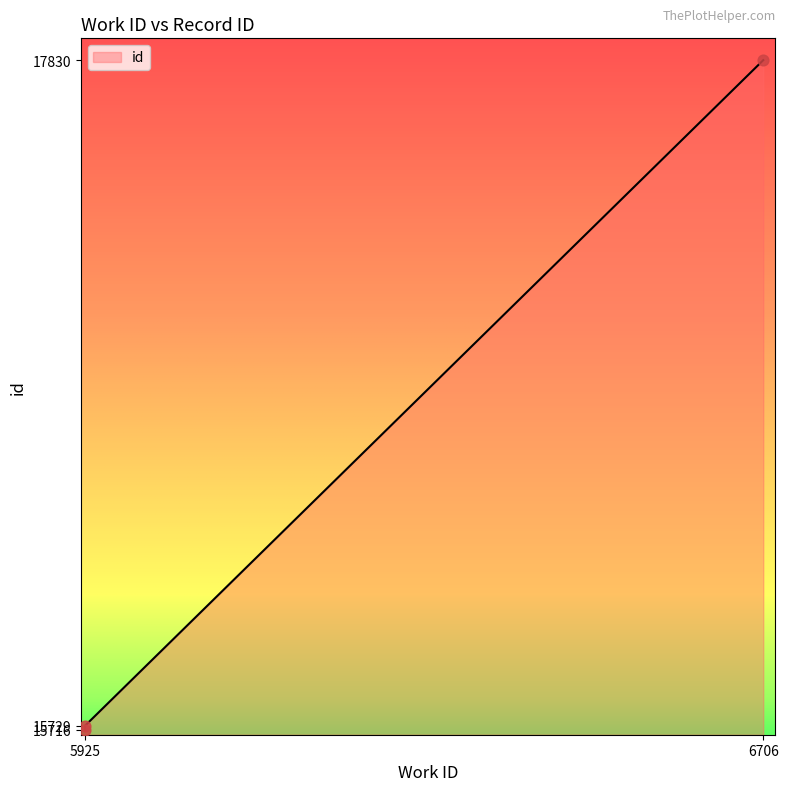

What is the ratio of the value at 6706 to the value at 5925?

1.1